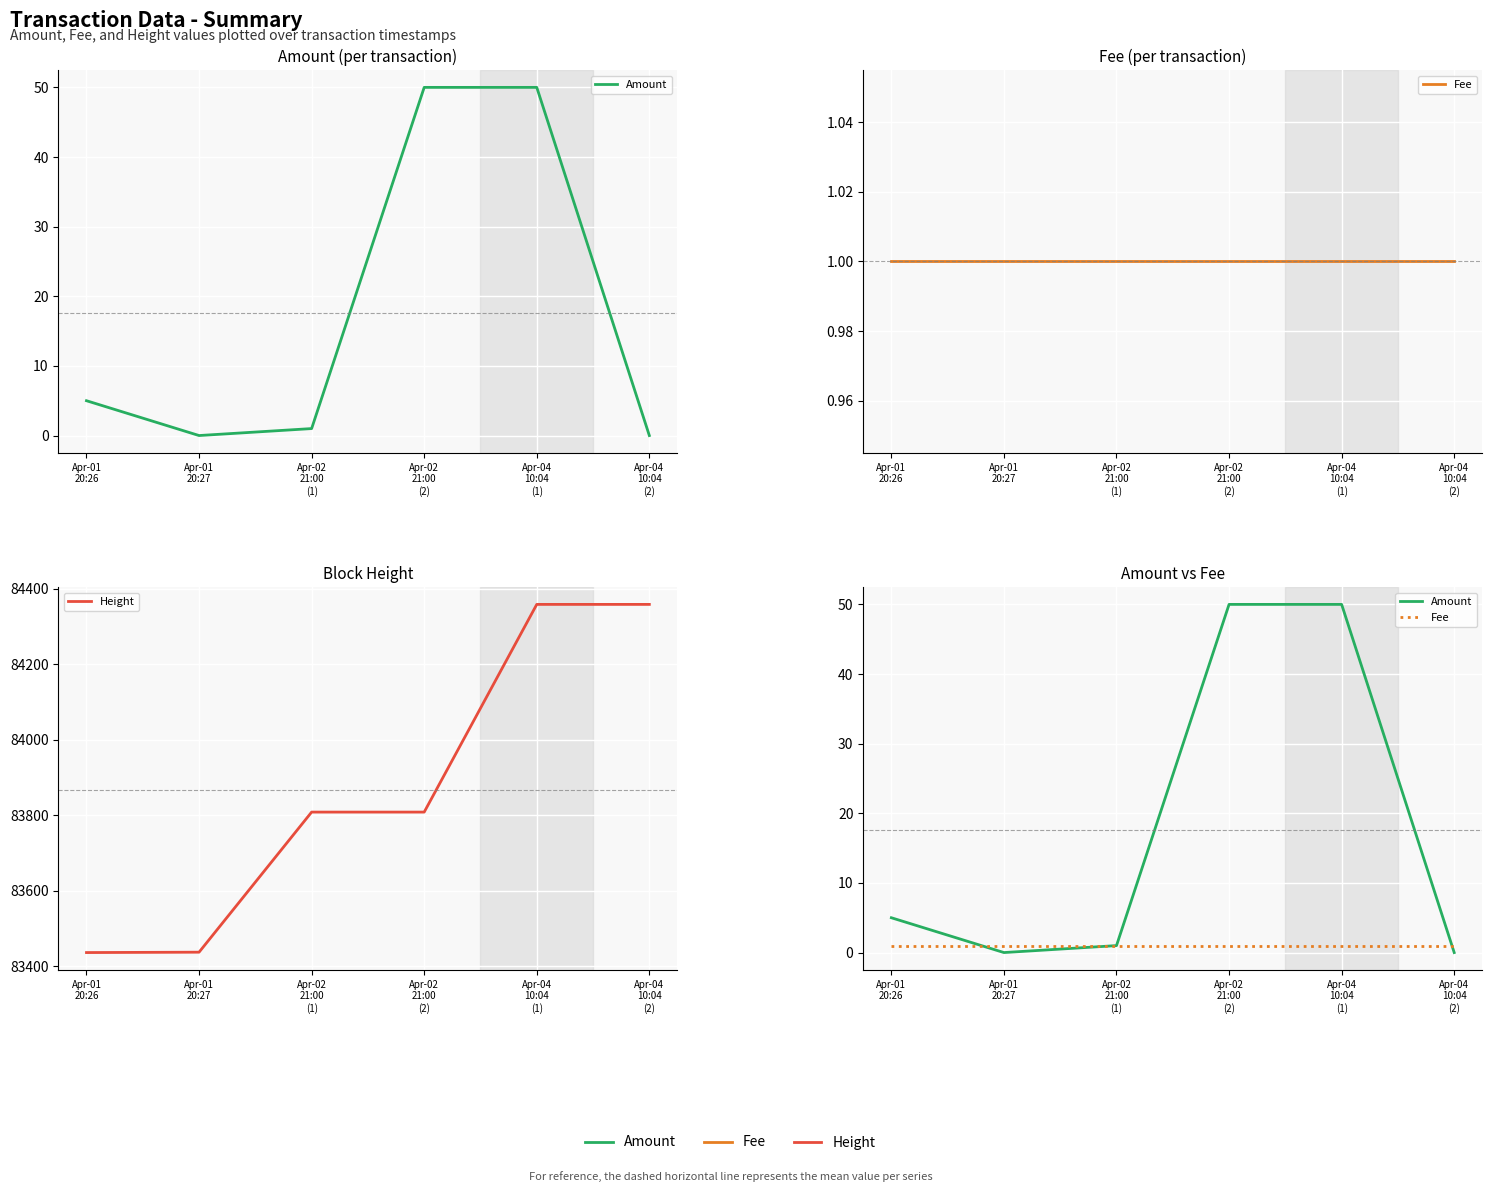

Between Apr-01
20:27 and Apr-02
21:00
(1), which is larger?

Apr-02
21:00
(1)